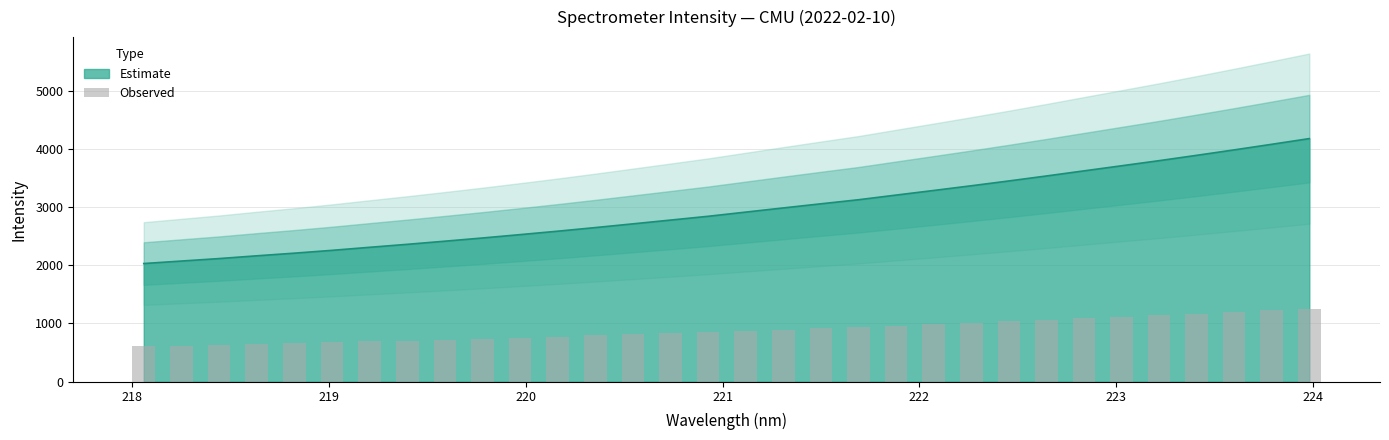

What is the maximum value for Estimate?

4174.7